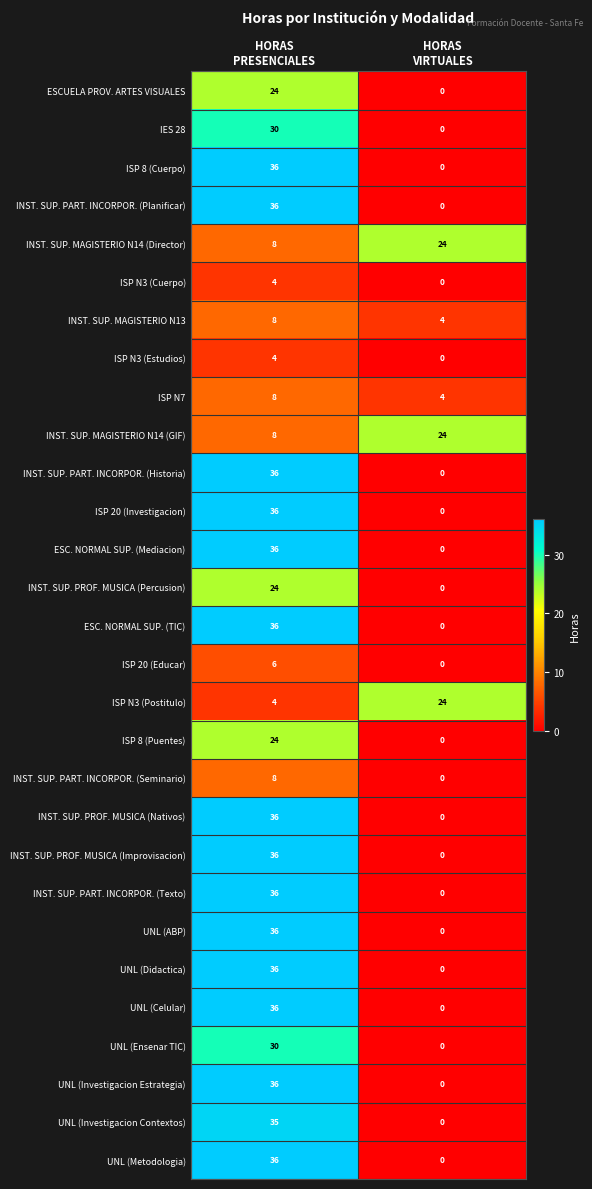

What is the difference between the highest and lowest values at HORAS
VIRTUALES?

24